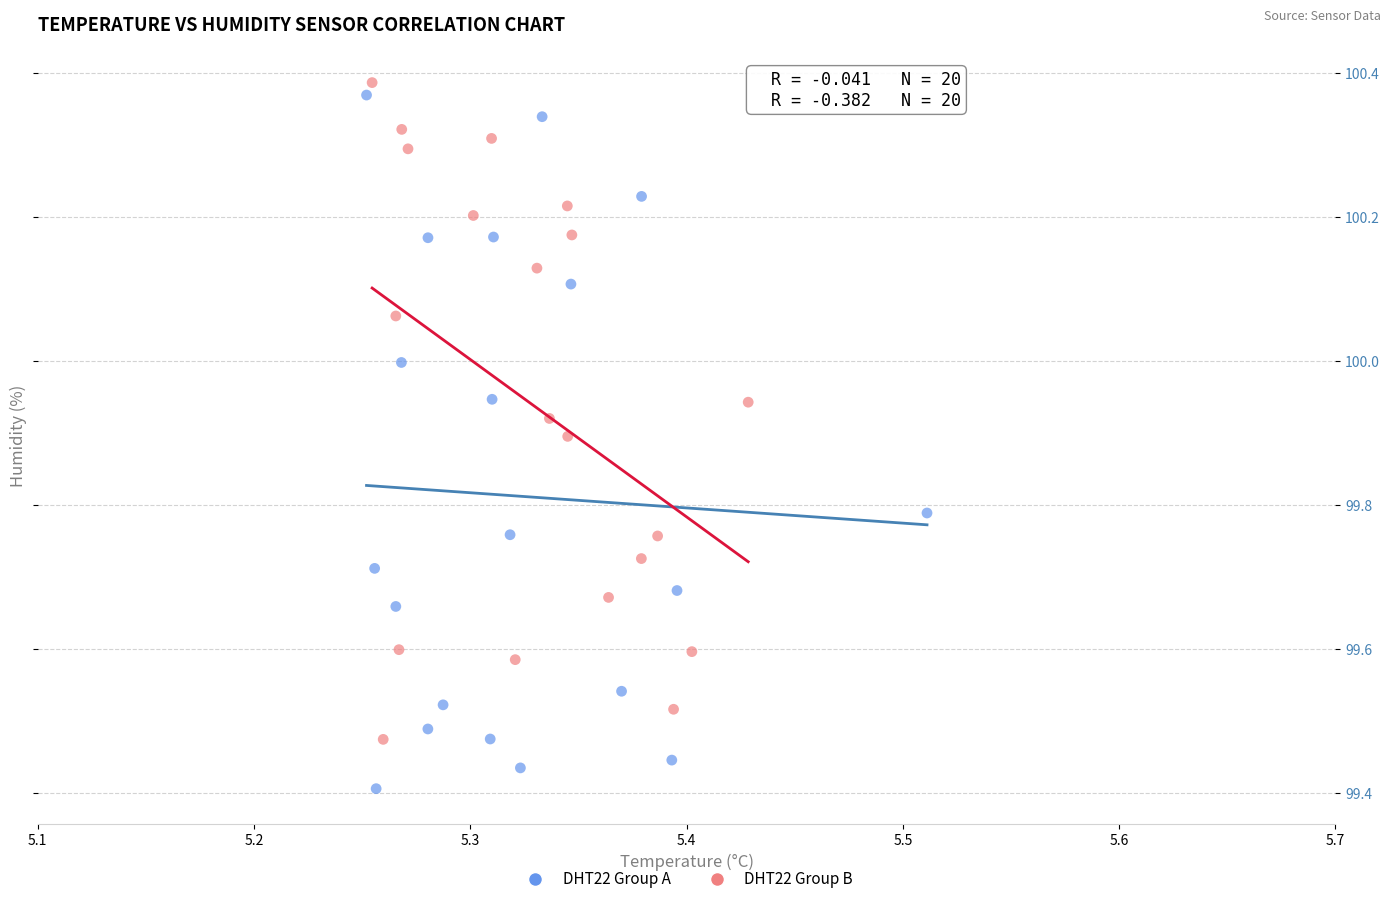

Which series contains the lowest Y value?

DHT22 Group A